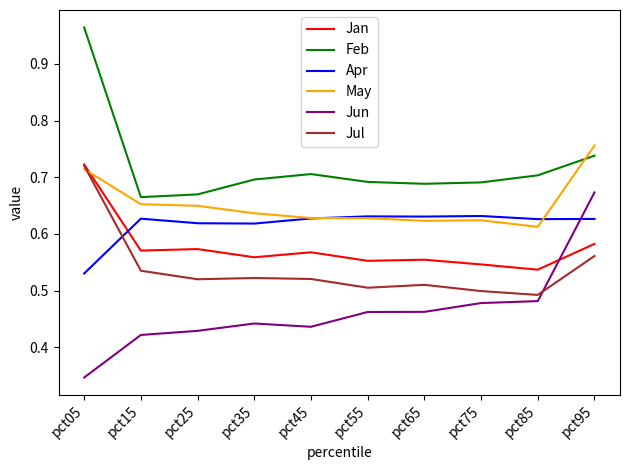

In Jan, how many points are lower than both neighbors (excluding endpoints)?

4